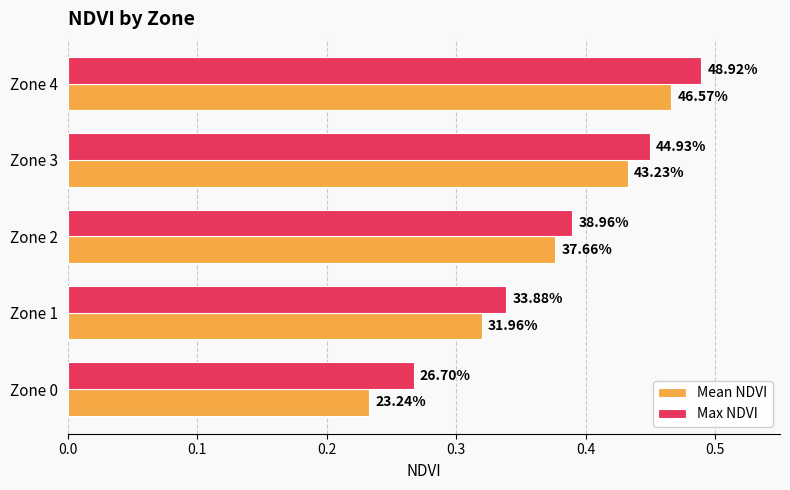

Which series has the largest total across all categories?

Max NDVI